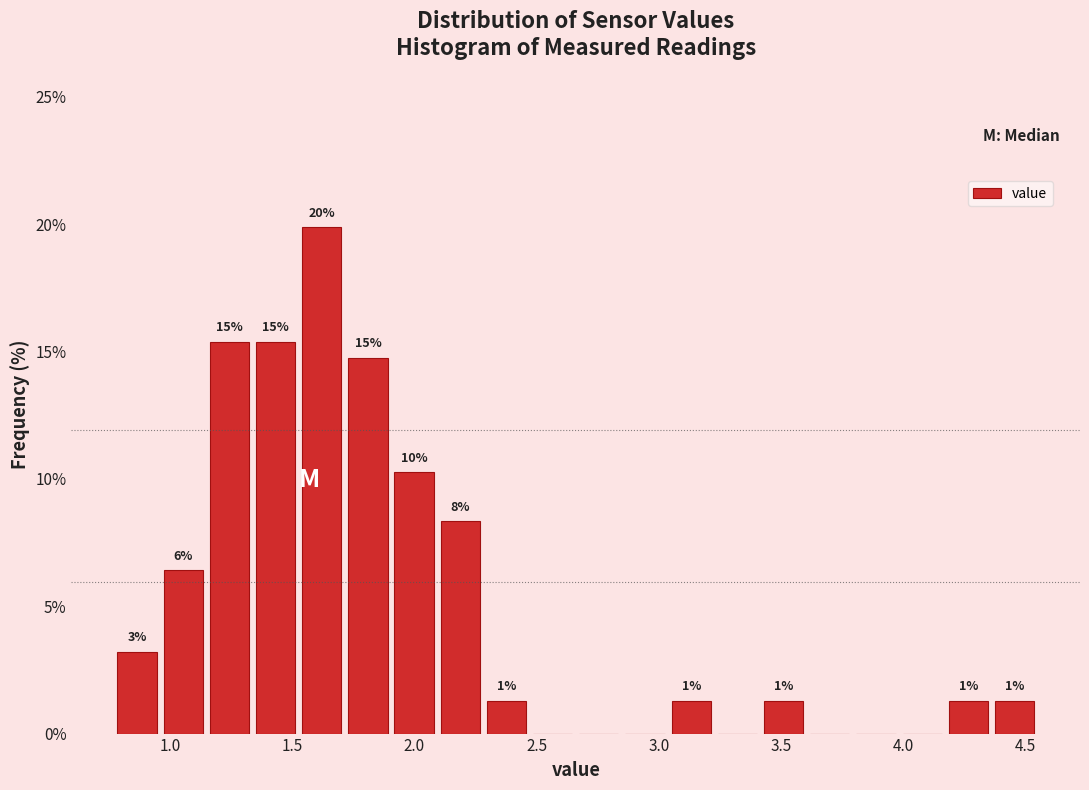

Around what value on the x-axis is the tallest bar? Give the approximate position of its centre, as read against the axis.

1.60